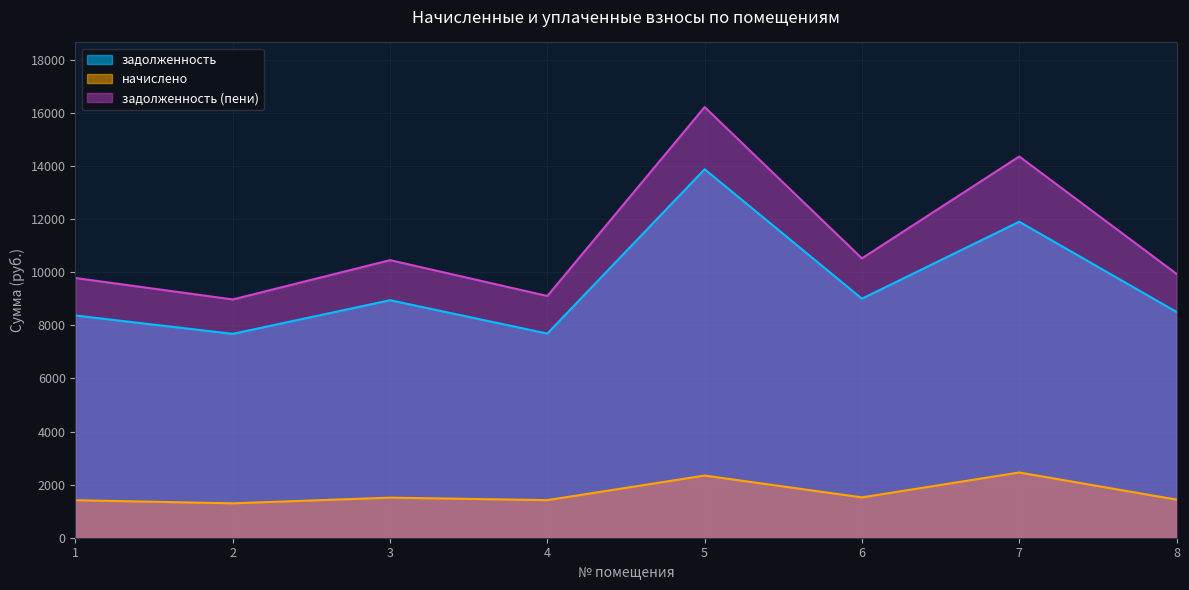

What is the lowest value of the начислено series?

1296.0